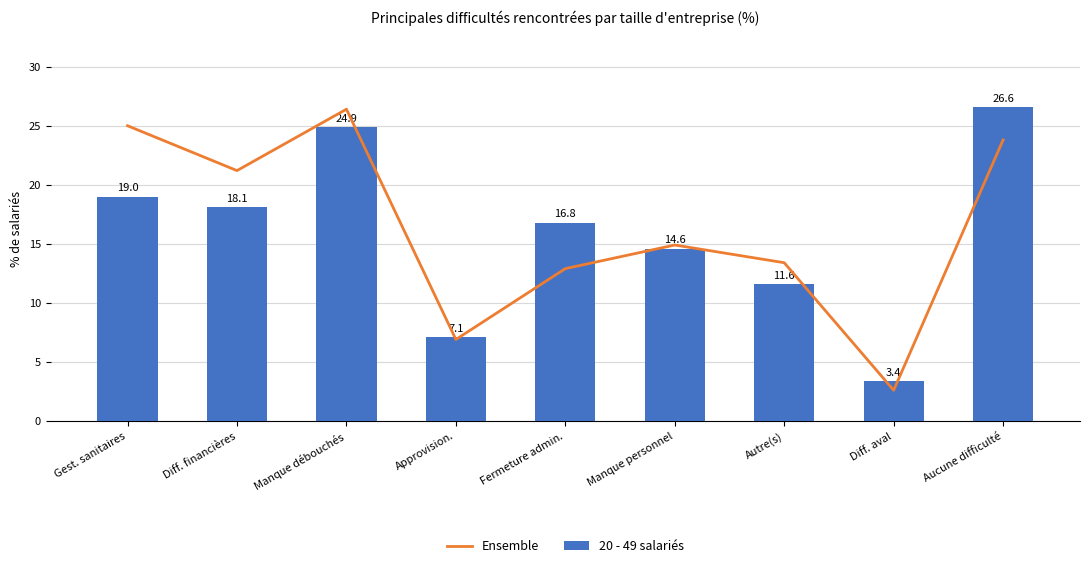

Reading left to right, what are all the values shown in this chart?

Ensemble: 25.0	21.2	26.4	6.9	12.9	14.9	13.4	2.6	23.8
20 - 49 salariés: 19.0	18.1	24.9	7.1	16.8	14.6	11.6	3.4	26.6